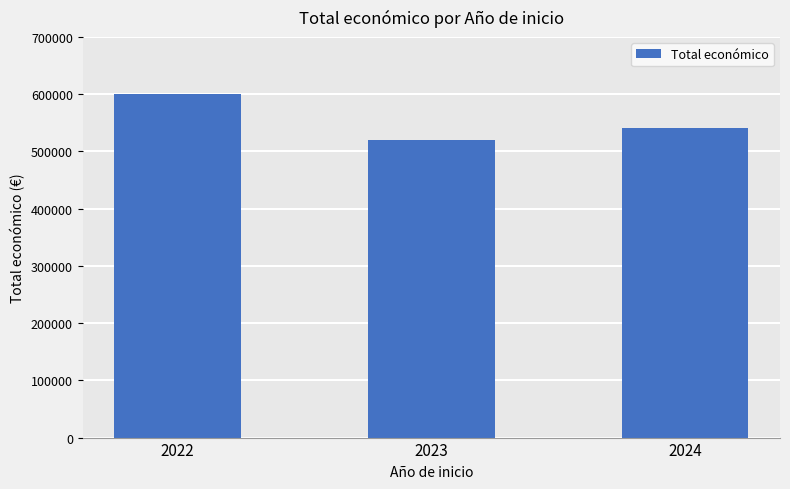

Rank the categories by value from highest to lowest.

2022, 2024, 2023